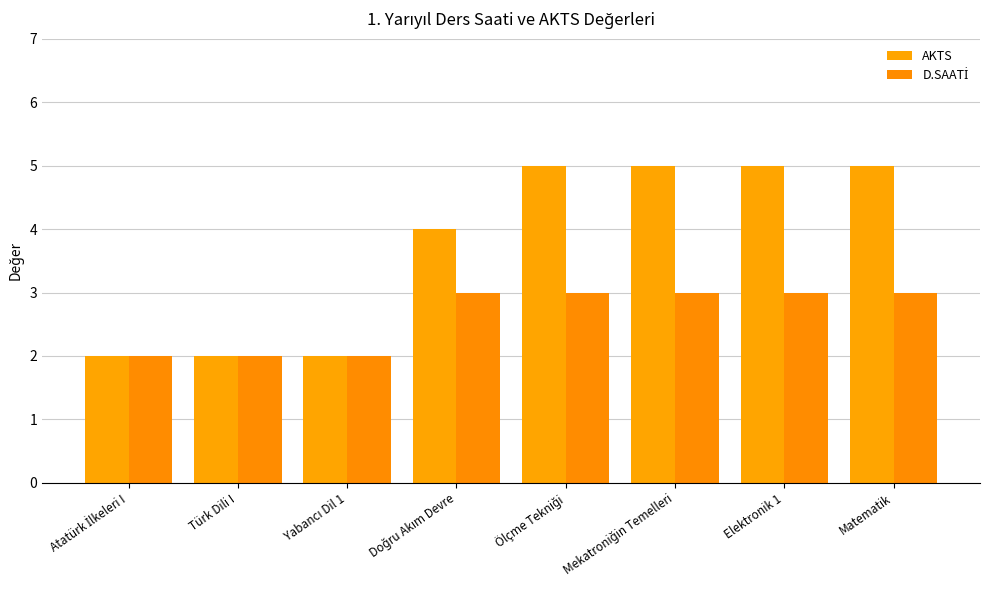

Count the number of categories in the chart.

8